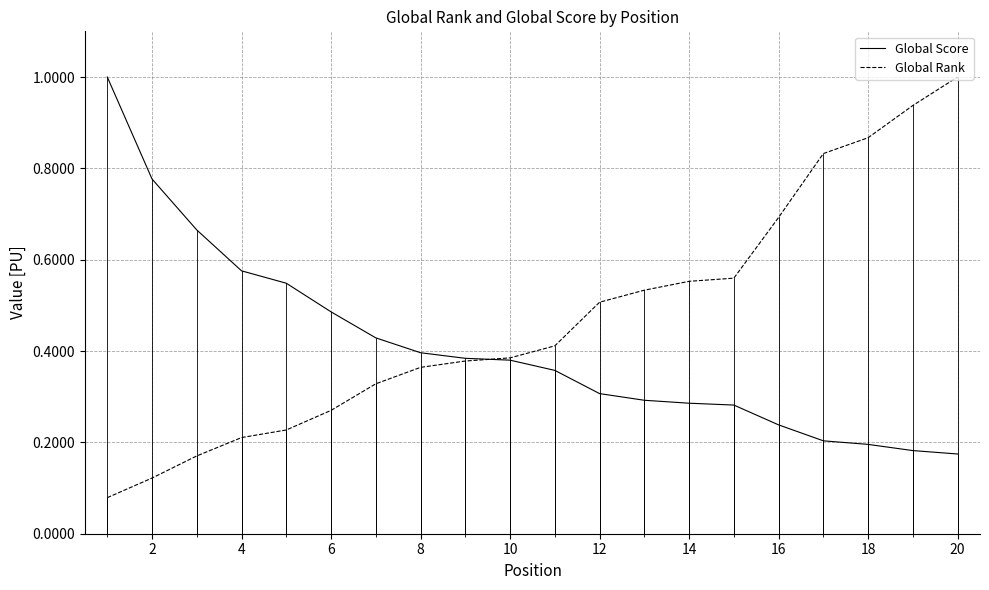

Which series has the widest spread of values?

Global Rank